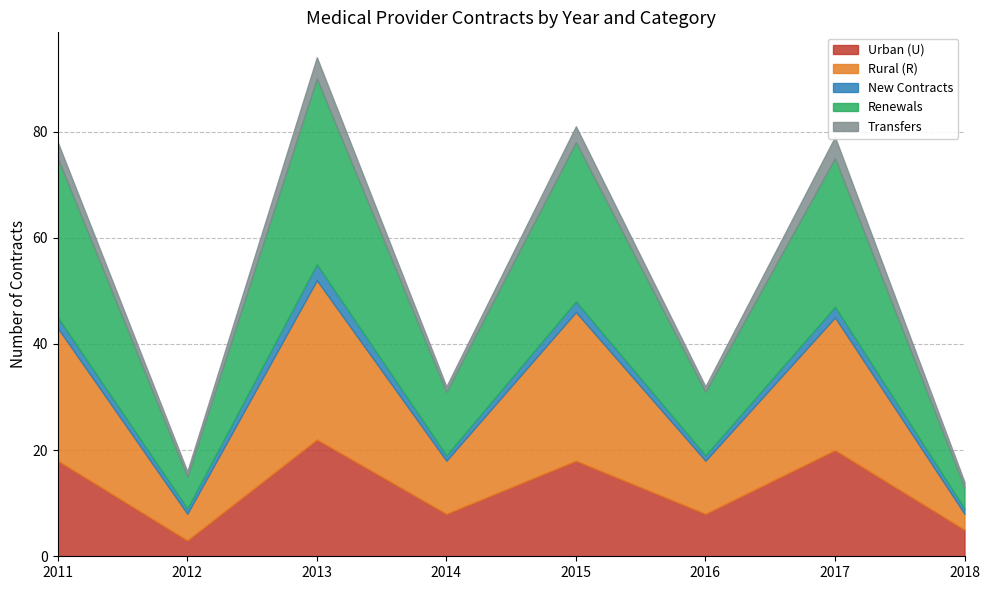

Count the number of categories in the chart.

8